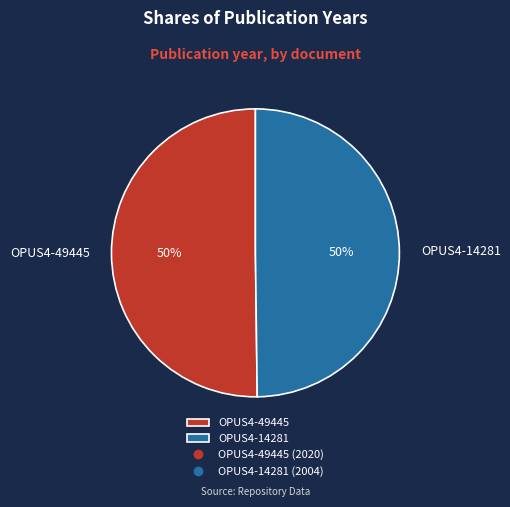

What percentage is the OPUS4-14281 slice, to the nearest percent?

50%